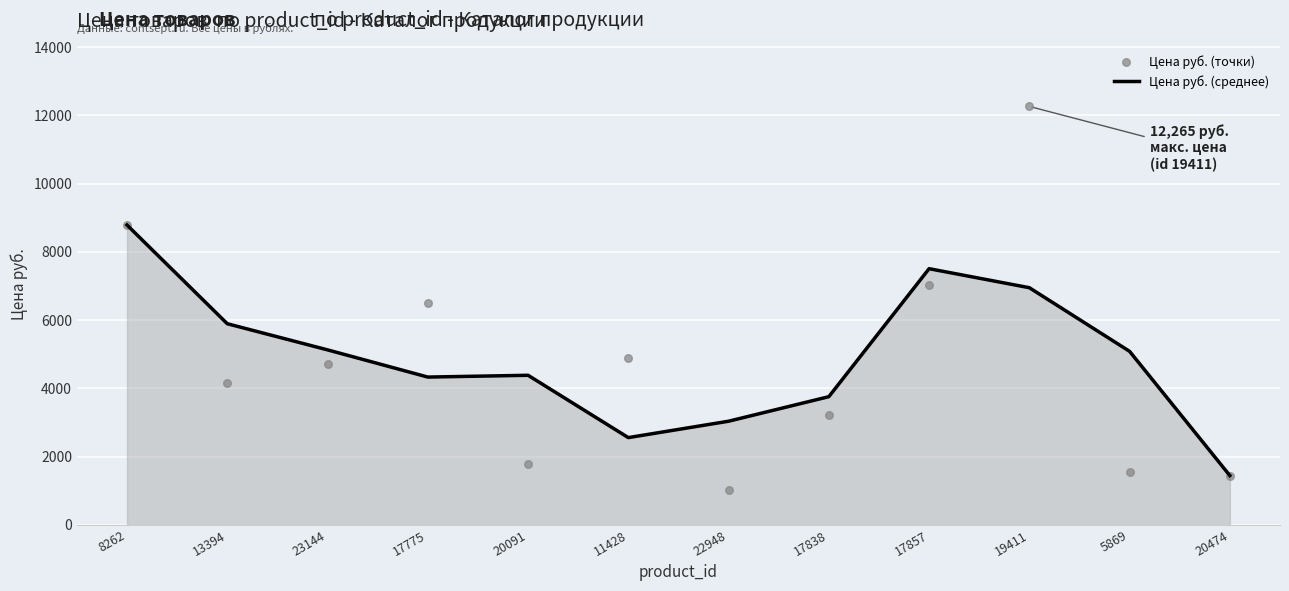

At which category is the sum across all series the highest?

19411